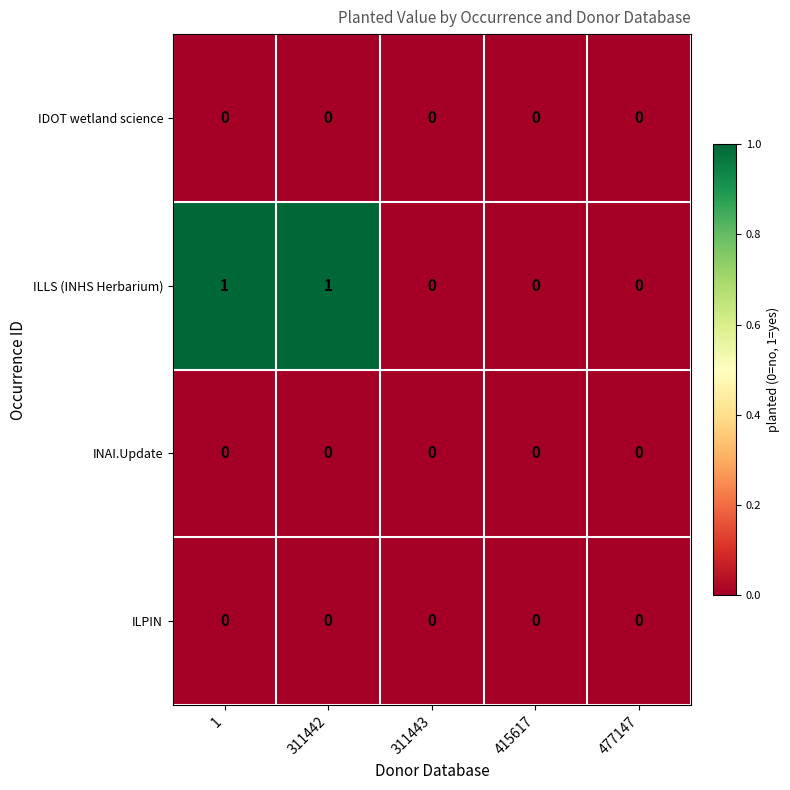

Which series has the largest total across all categories?

ILLS (INHS Herbarium)